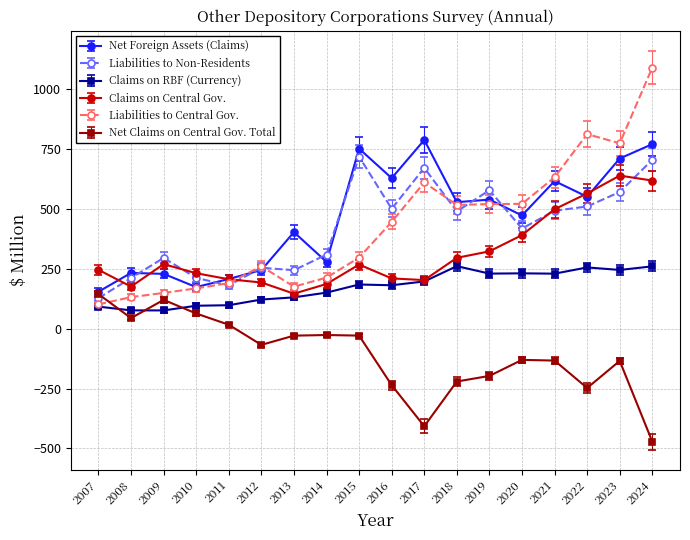

Is the value of Claims on Central Gov. at 2009 greater than the value of Claims on RBF (Currency) at 2008?

Yes